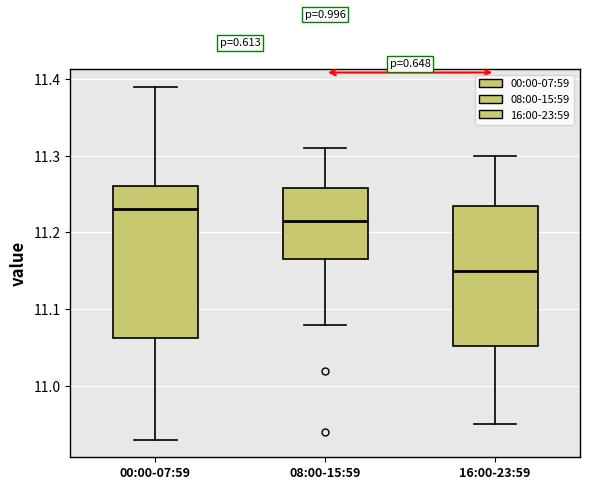

Reading left to right, read every box against the y-axis: the position of its median line, the range the box covers, and the ends of its whiskers. The values are not printed on the chart, so give them approximately, as read against the axis.

00:00-07:59: median 11.23, box 11.06 to 11.26, whiskers 10.93 to 11.39
08:00-15:59: median 11.22, box 11.17 to 11.26, whiskers 11.08 to 11.31
16:00-23:59: median 11.15, box 11.05 to 11.24, whiskers 10.95 to 11.30